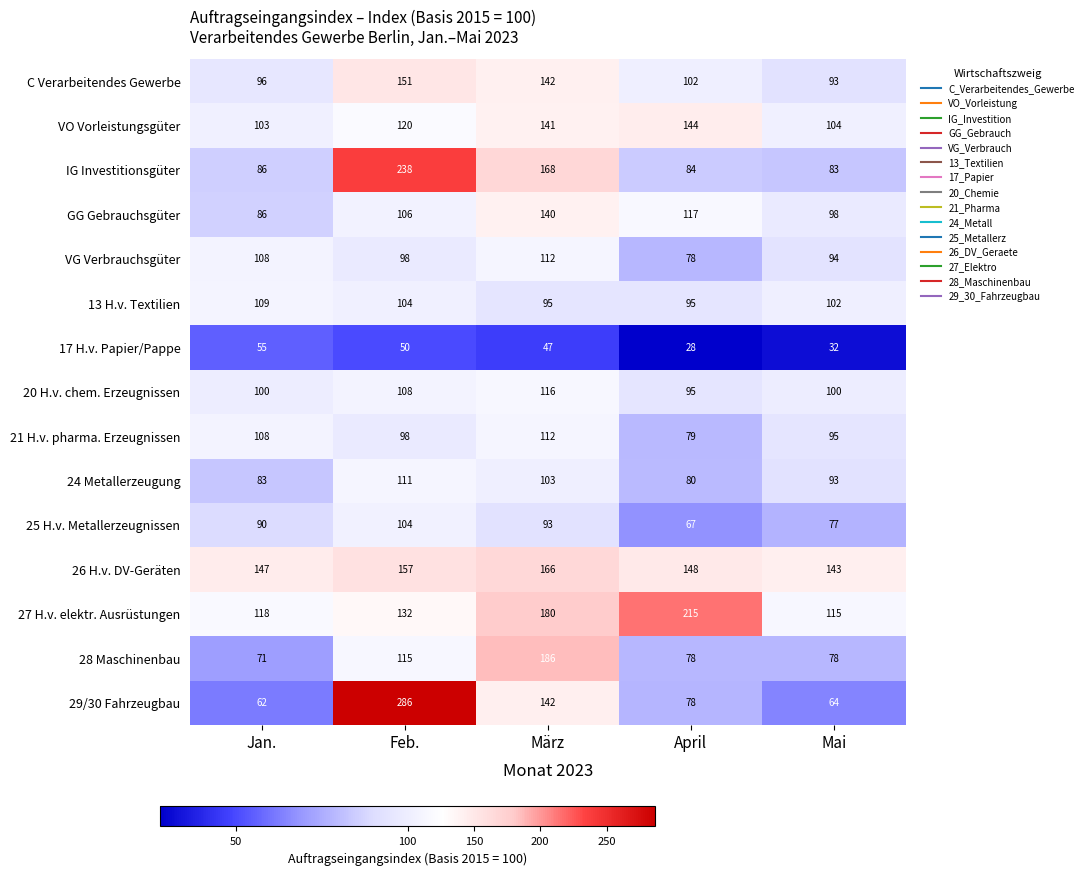

What is the highest value of the 28 Maschinenbau series?

186